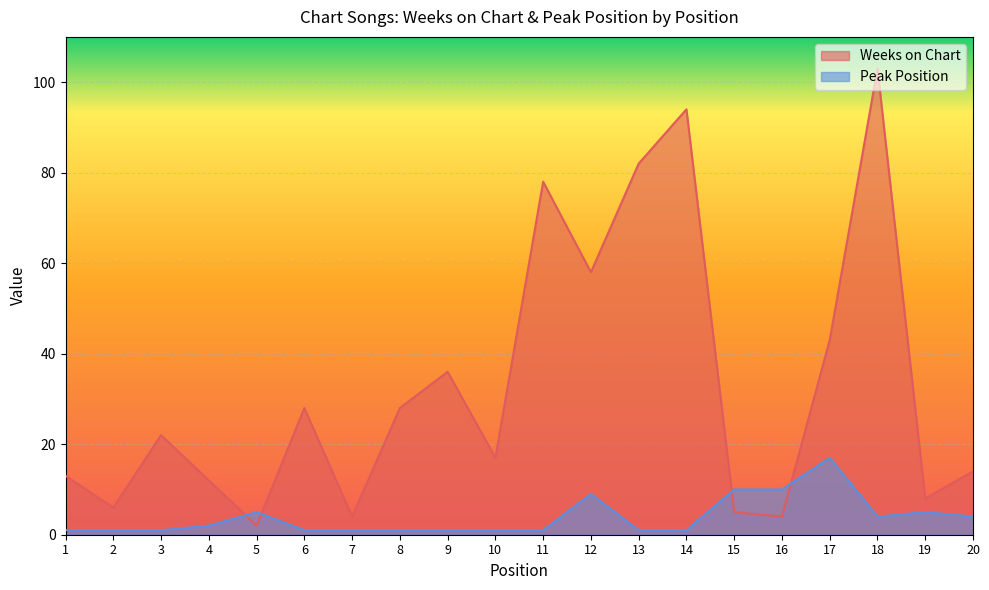

Does the chart display data point markers on the line(s)?

No